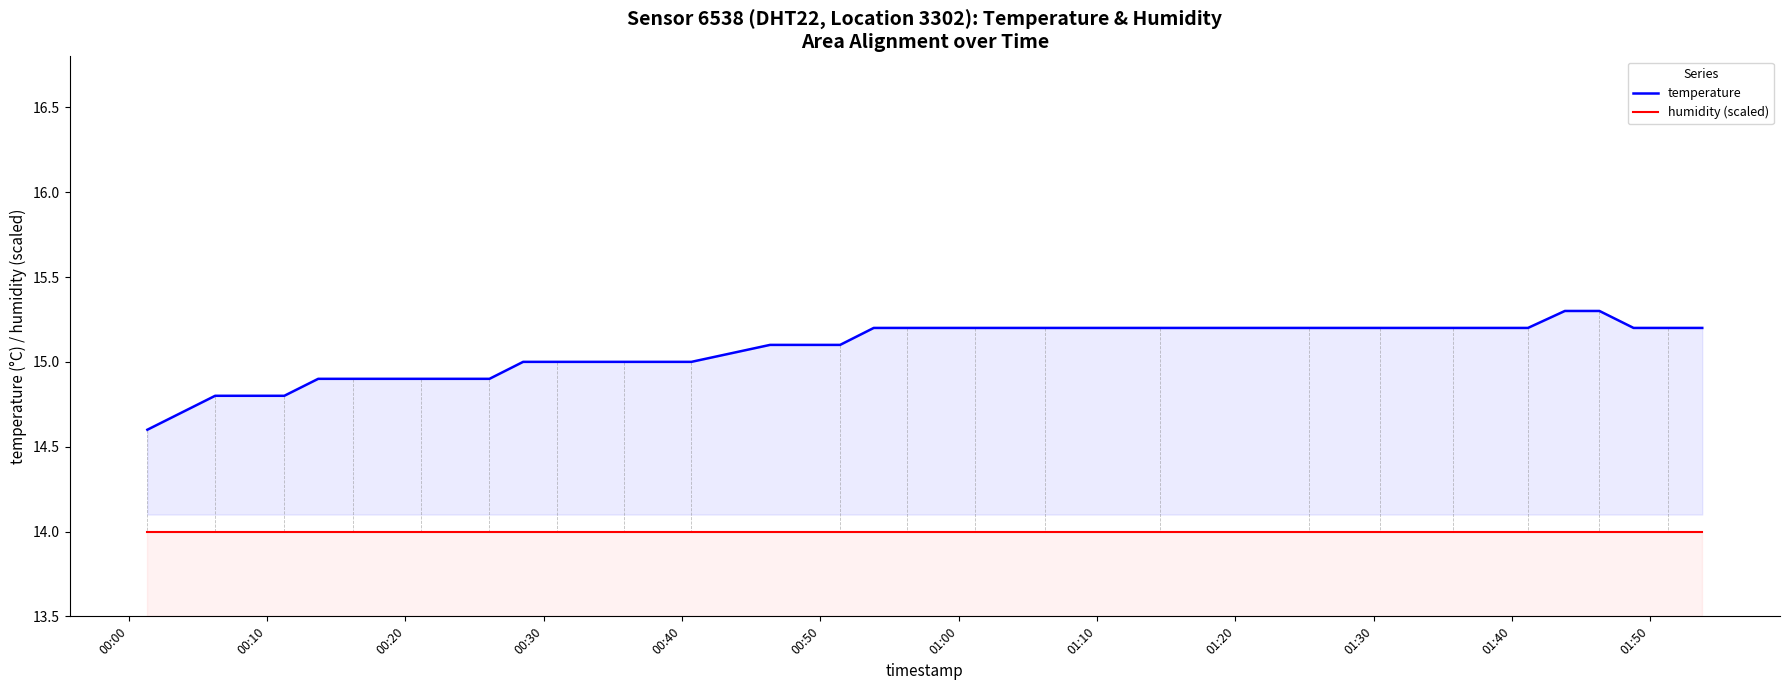

List the series in order of their peak value, lowest first.

humidity (scaled), temperature